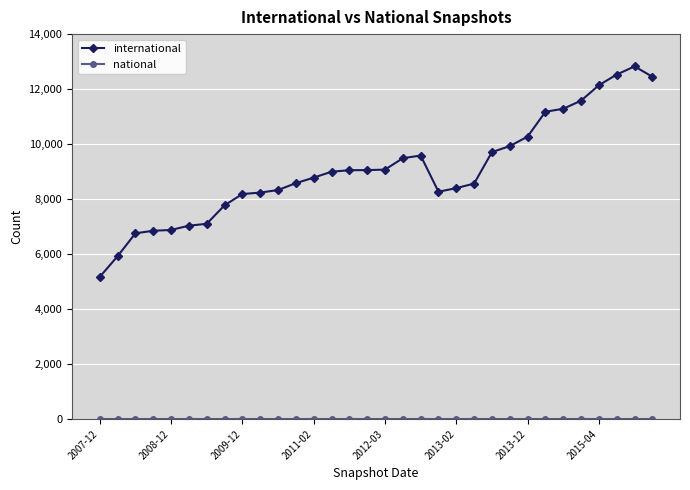

At how many categories does at least one series exceed 3628?

32